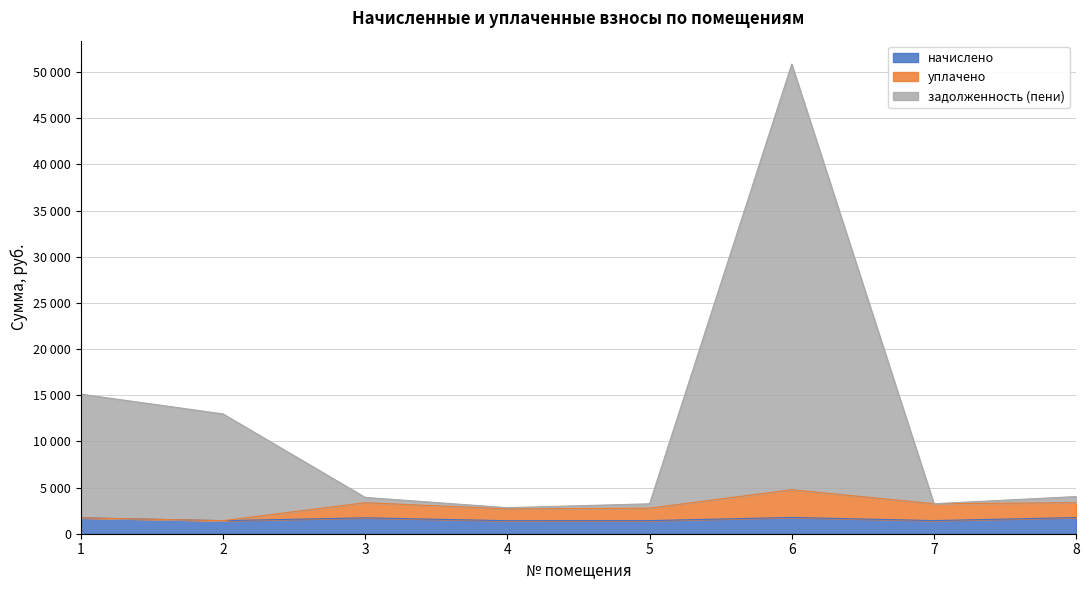

List the labels in order of задолженность (пени) value, largest first.

6, 1, 2, 8, 3, 7, 5, 4